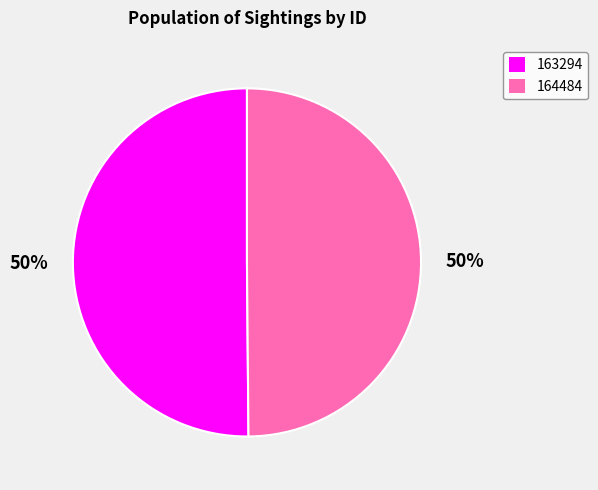

Do 164484 and 163294 together represent more than half of the pie?

Yes